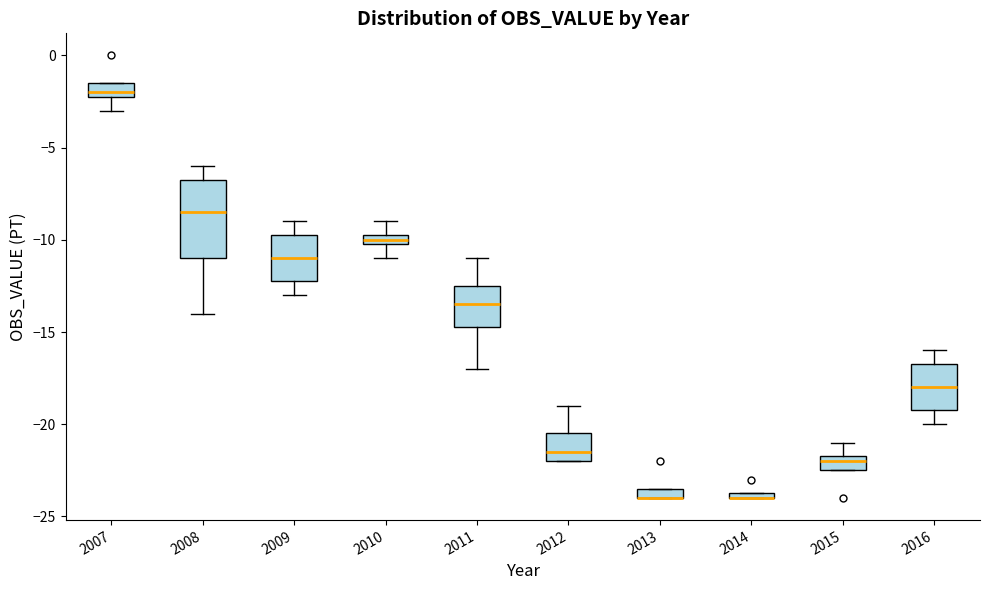

Which box is the tallest, from its lower edge to its upper edge?

2008